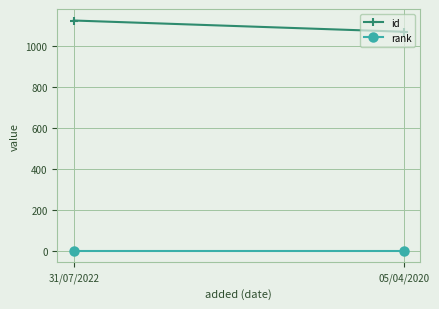

Which series changed the most between 31/07/2022 and 05/04/2020?

id